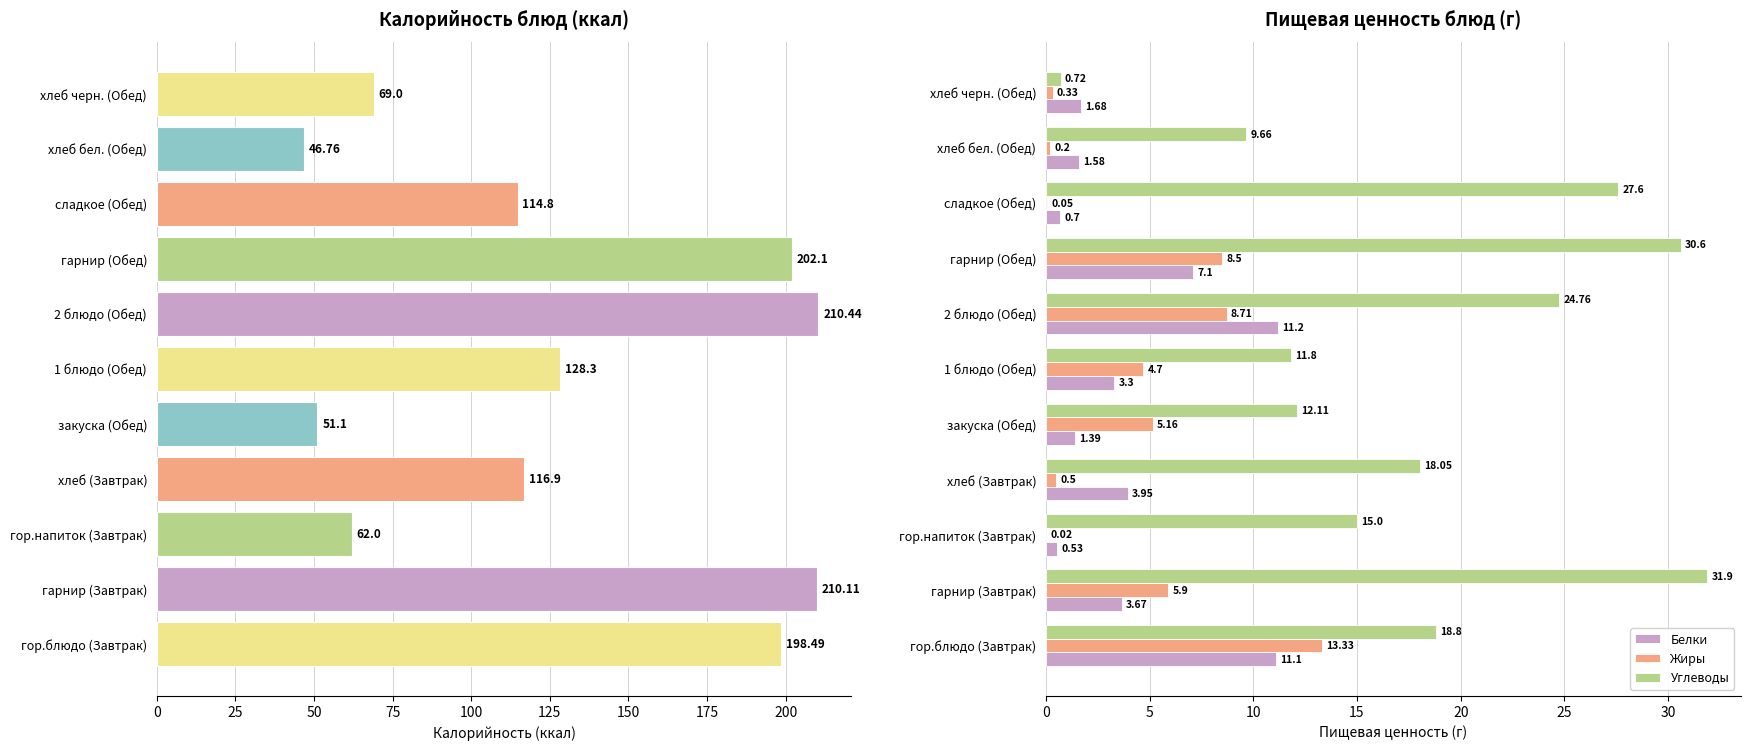

What is the sum of the Углеводы values at 2 блюдо (Обед) and гарнир (Обед)?

55.4